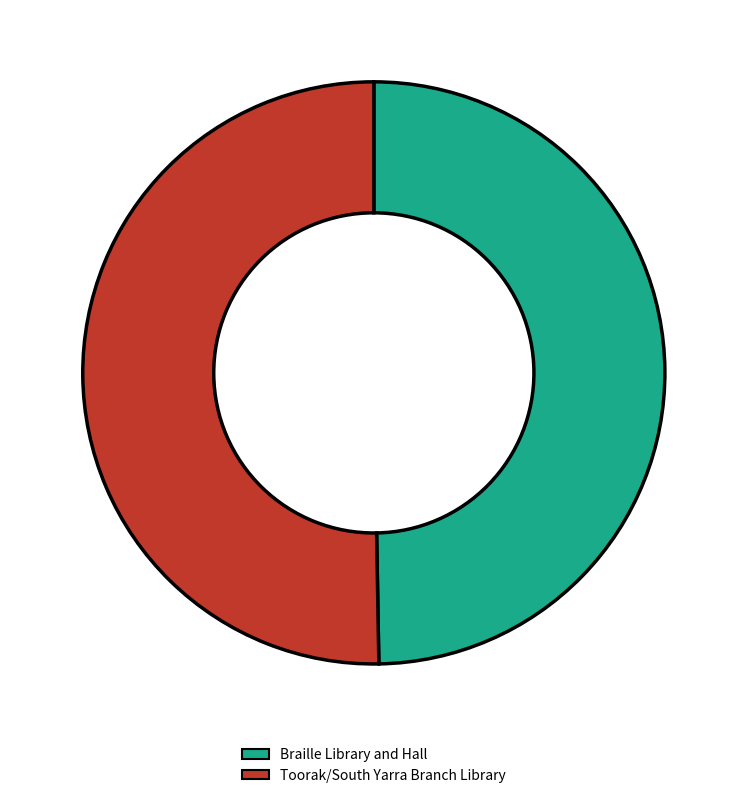

The Braille Library and Hall slice represents 63% of the pie. True or false?

False